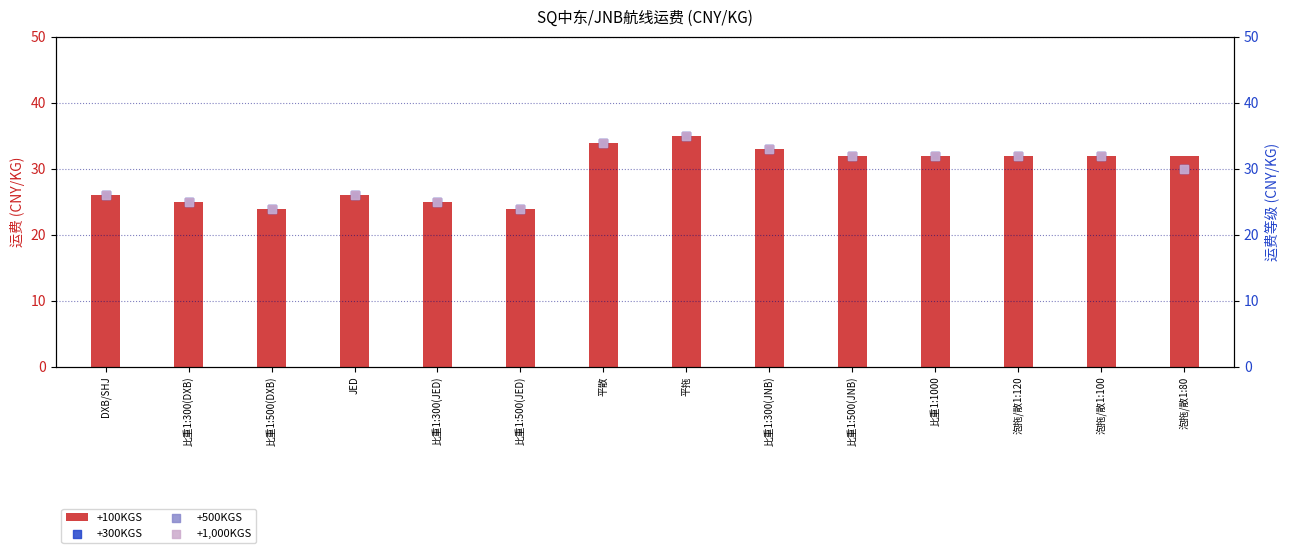

Which series has the largest total across all categories?

+100KGS